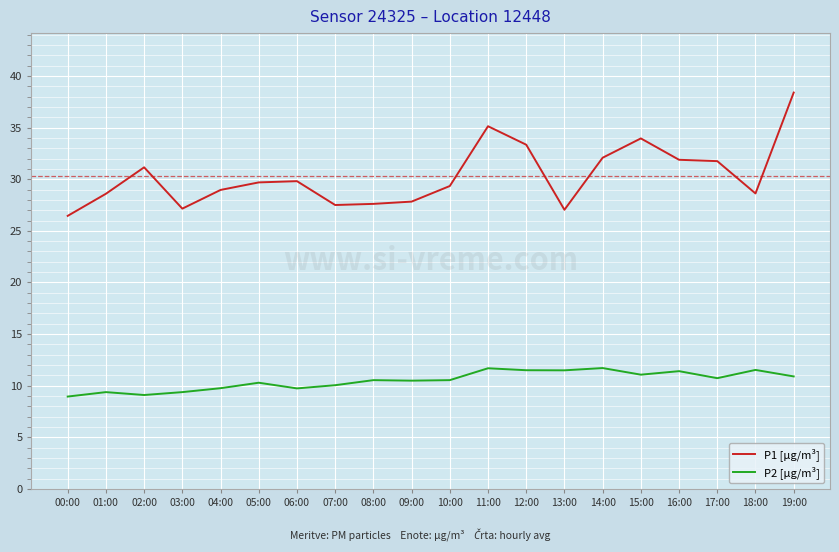

What are all the series names shown in the legend?

P1 [µg/m³], P2 [µg/m³]